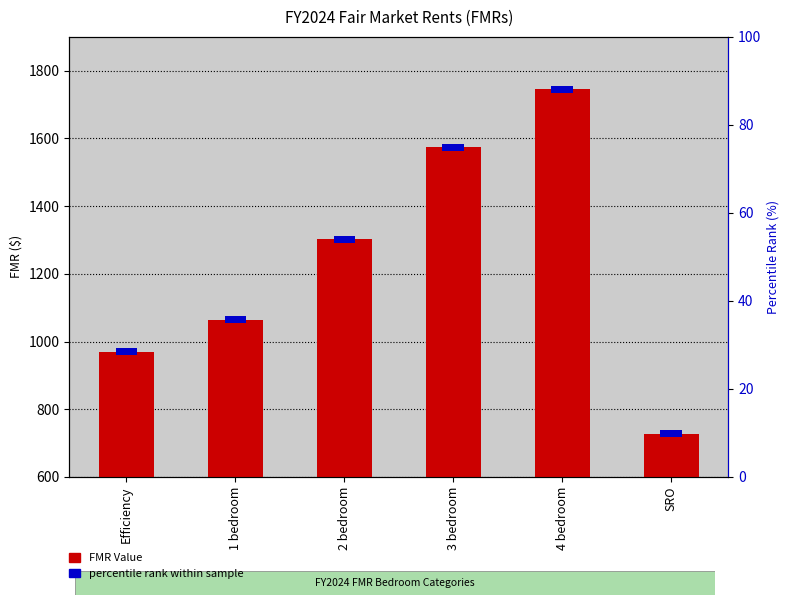

What is the greatest value displayed?

1745.0